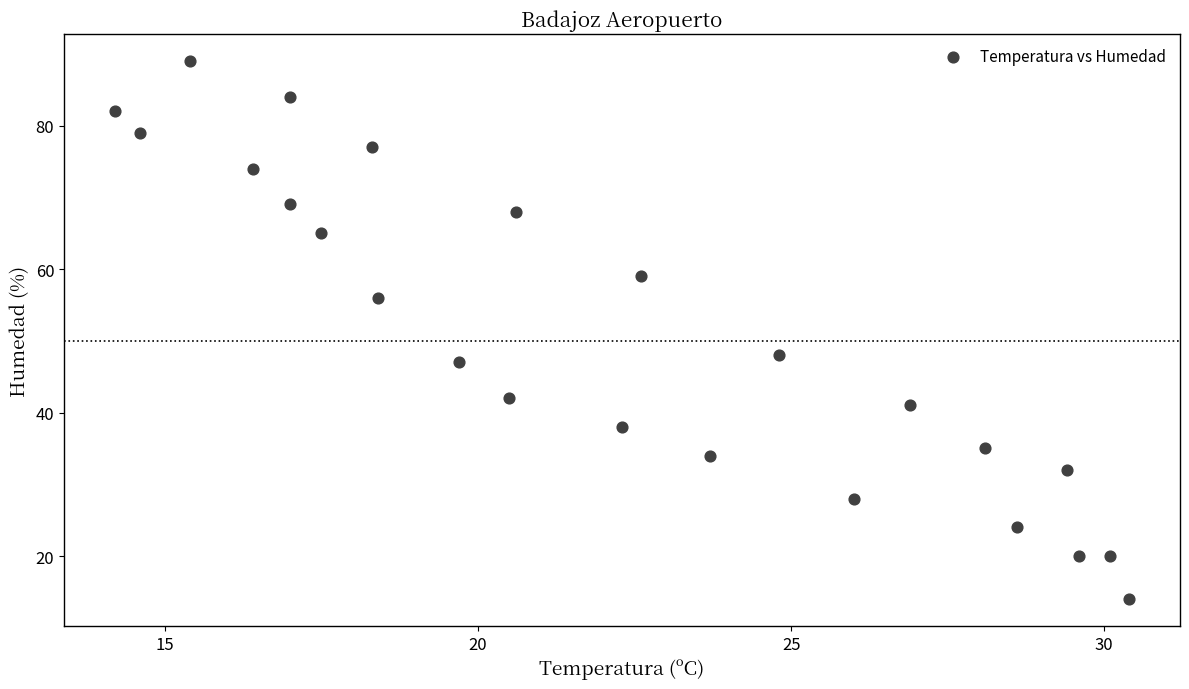

What Y value in the scatter plot is closest to 51?

48